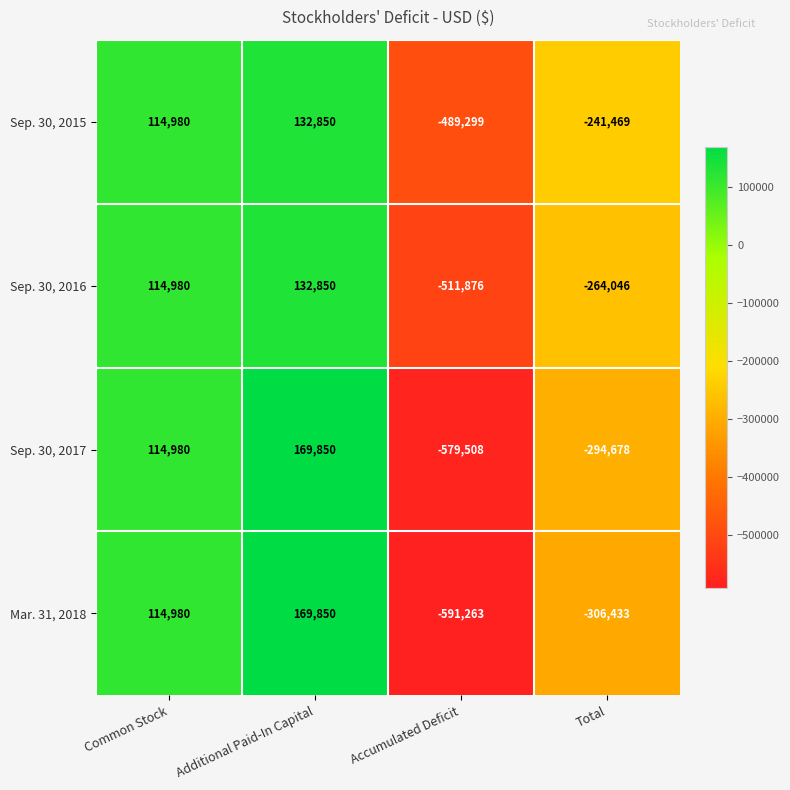

What is the difference between the Mar. 31, 2018 values at Additional Paid-In Capital and Accumulated Deficit?

761113